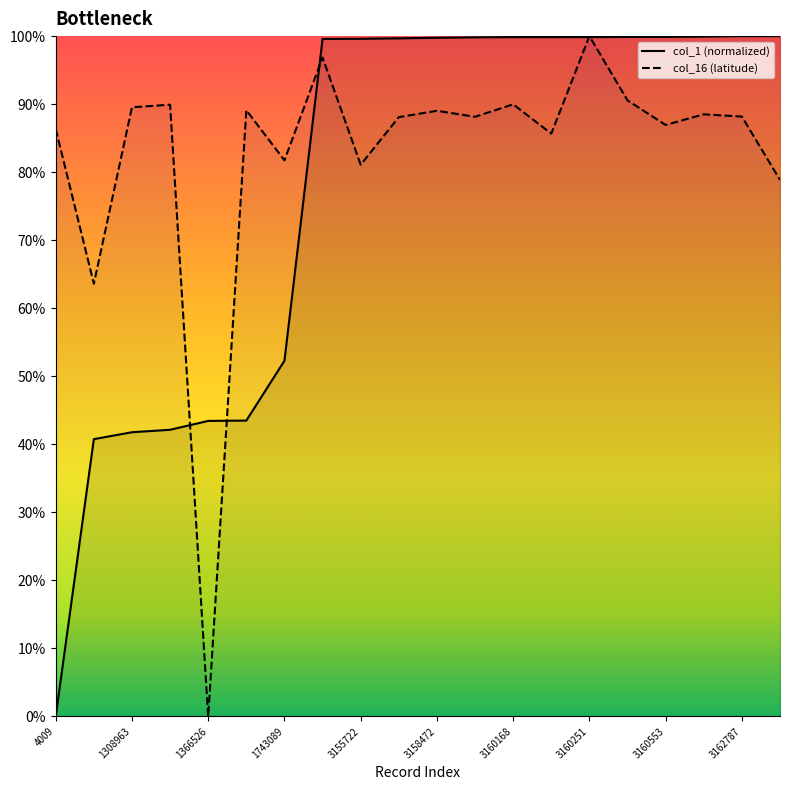

How many data points in col_1 are less than 99?

7